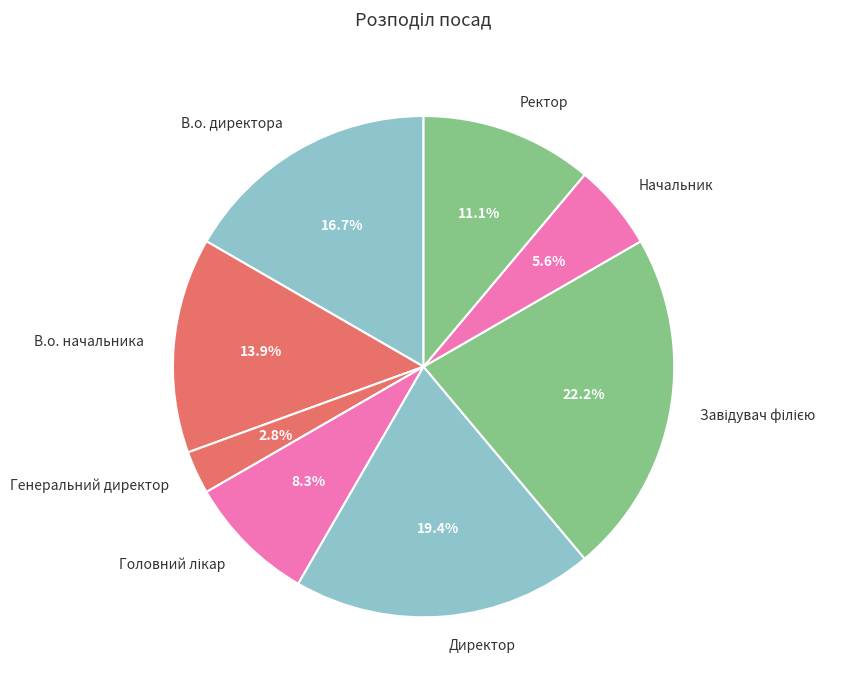

To the nearest percent, what is the combined percentage of В.о. начальника and Директор?

33%